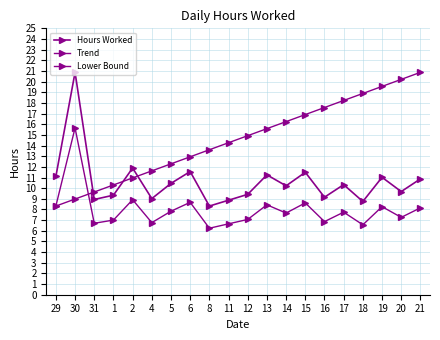

How many data points in Trend are above 14?

11